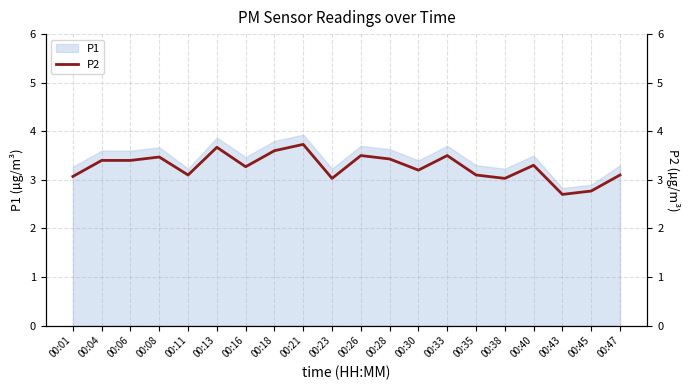

Between 00:40 and 00:26, which is larger?

00:26